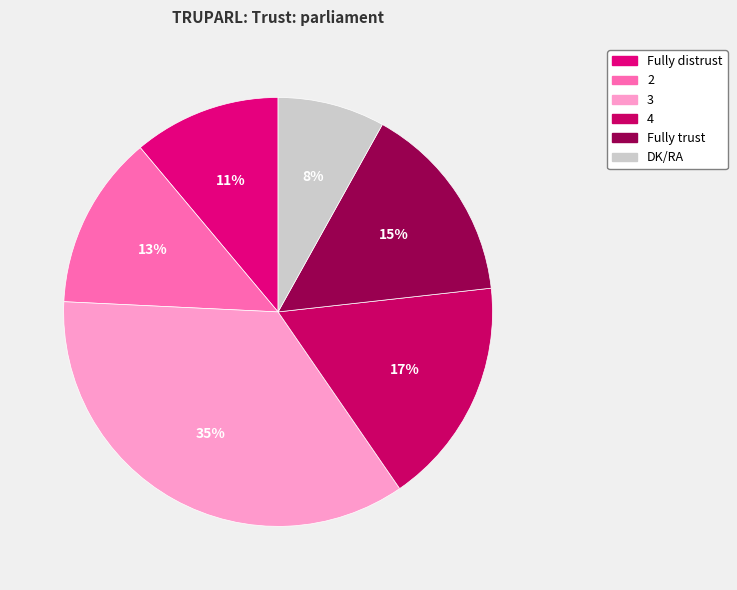

Is there any slice that represents more than half of the pie?

No